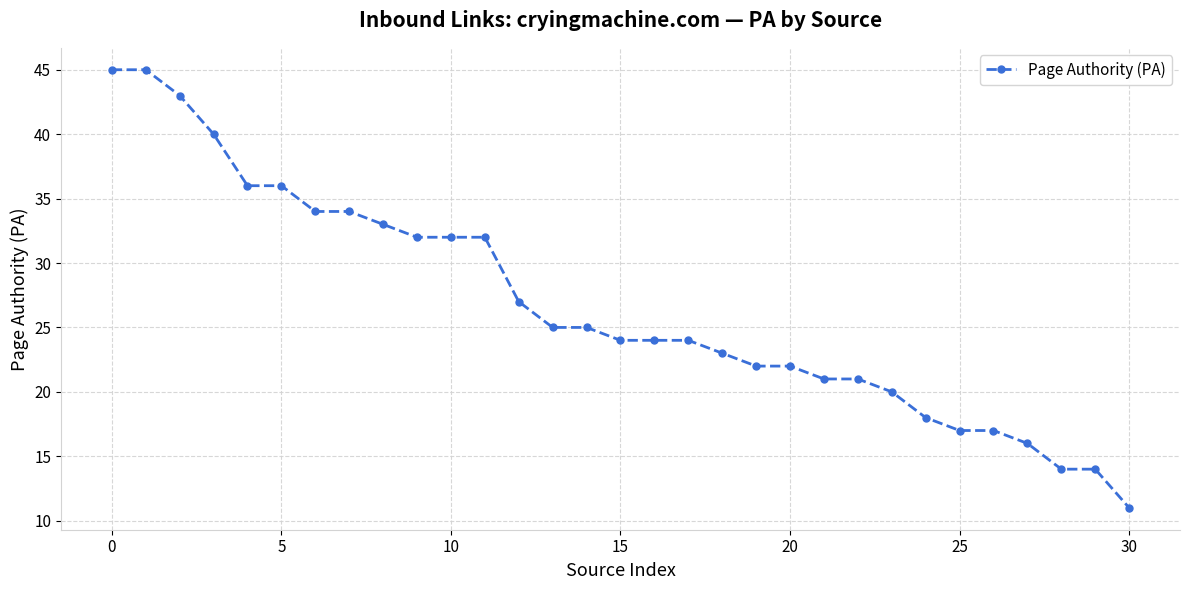

What is the smallest value displayed?

11